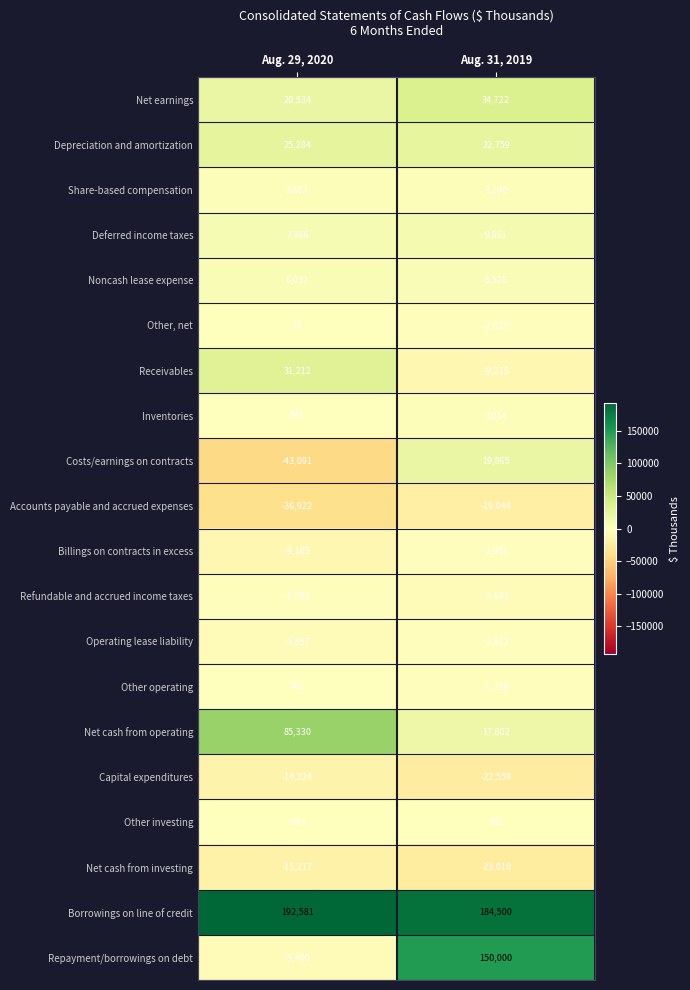

The value of Net cash from investing at Aug. 31, 2019 is -37755. True or false?

False